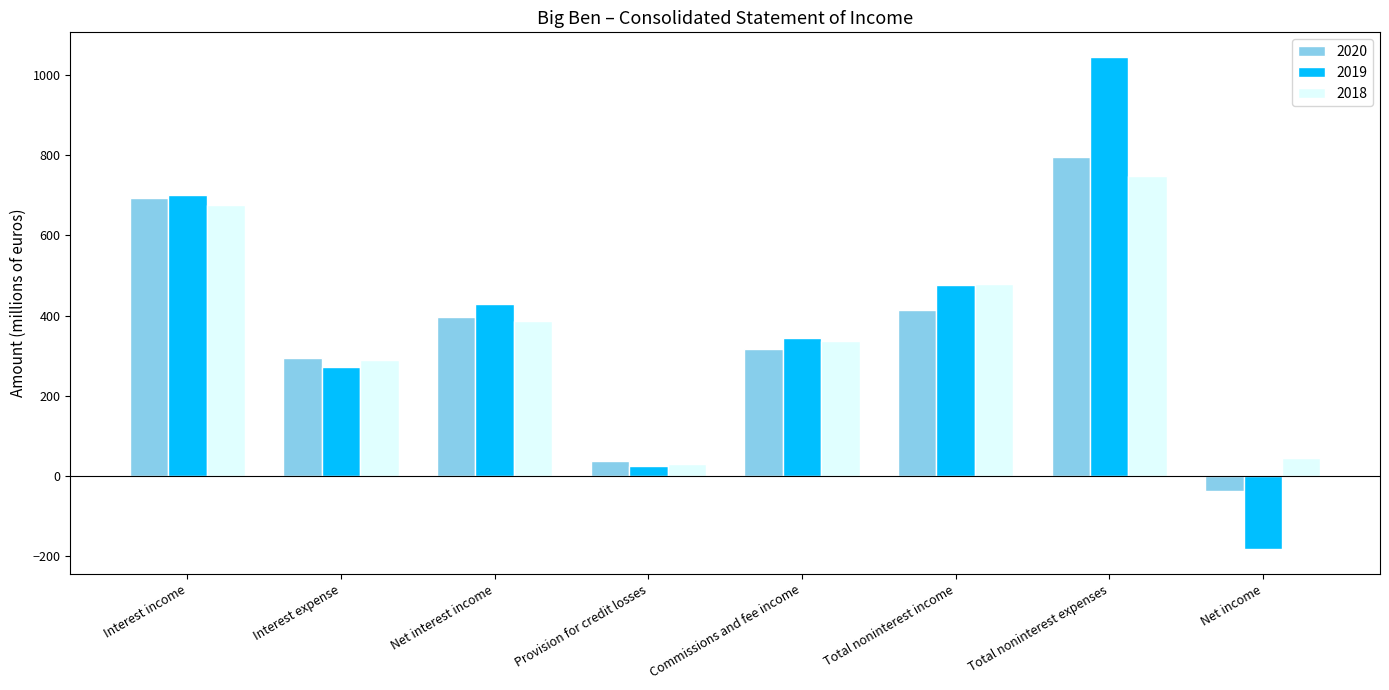

At which category is the sum across all series the highest?

Total noninterest expenses